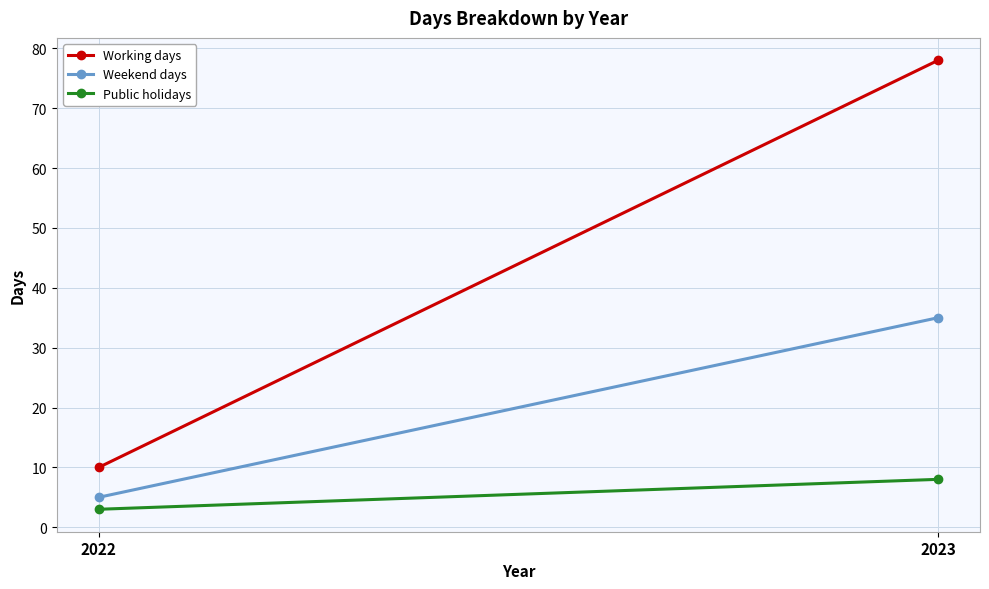

At how many categories does at least one series exceed 74?

1